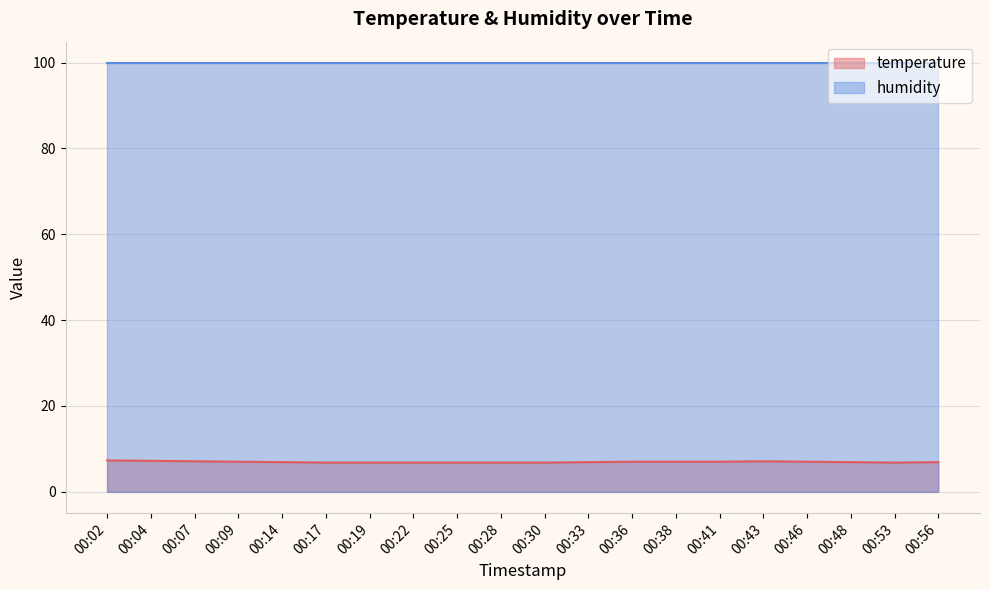

Rank the categories by value from highest to lowest.

00:02, 00:04, 00:07, 00:43, 00:09, 00:36, 00:38, 00:41, 00:46, 00:14, 00:33, 00:48, 00:56, 00:17, 00:19, 00:22, 00:25, 00:28, 00:30, 00:53